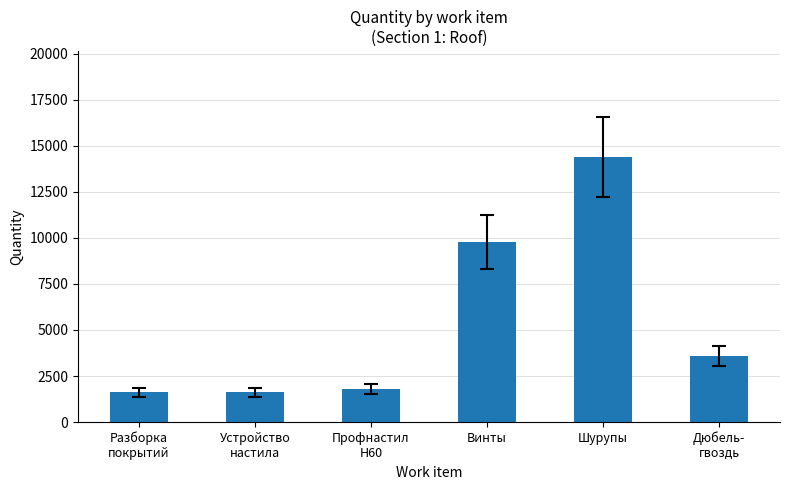

Reading left to right, transcribe all the data shown in this chart.

1630	1630	1793	9780	14400	3600